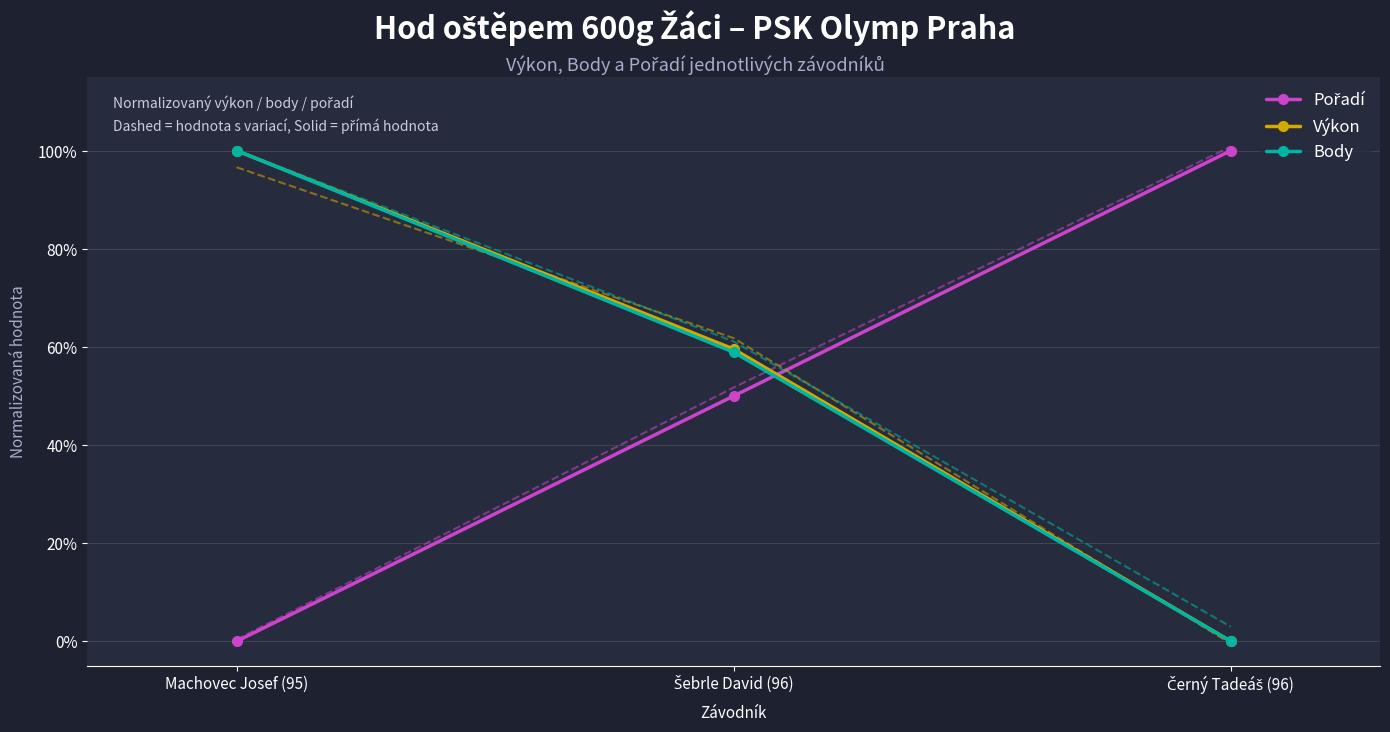

Reading left to right, what are all the values shown in this chart?

Pořadí: Machovec Josef (95)=0.0	Šebrle David (96)=50.0	Černý Tadeáš (96)=100.0
Pořadí (dashed): Machovec Josef (95)=0.4	Šebrle David (96)=51.7	Černý Tadeáš (96)=100.8
Výkon: Machovec Josef (95)=100.0	Šebrle David (96)=59.5	Černý Tadeáš (96)=0.0
Výkon (dashed): Machovec Josef (95)=96.6	Šebrle David (96)=61.8	Černý Tadeáš (96)=-0.5
Body: Machovec Josef (95)=100.0	Šebrle David (96)=58.9	Černý Tadeáš (96)=0.0
Body (dashed): Machovec Josef (95)=100.1	Šebrle David (96)=61.1	Černý Tadeáš (96)=3.0